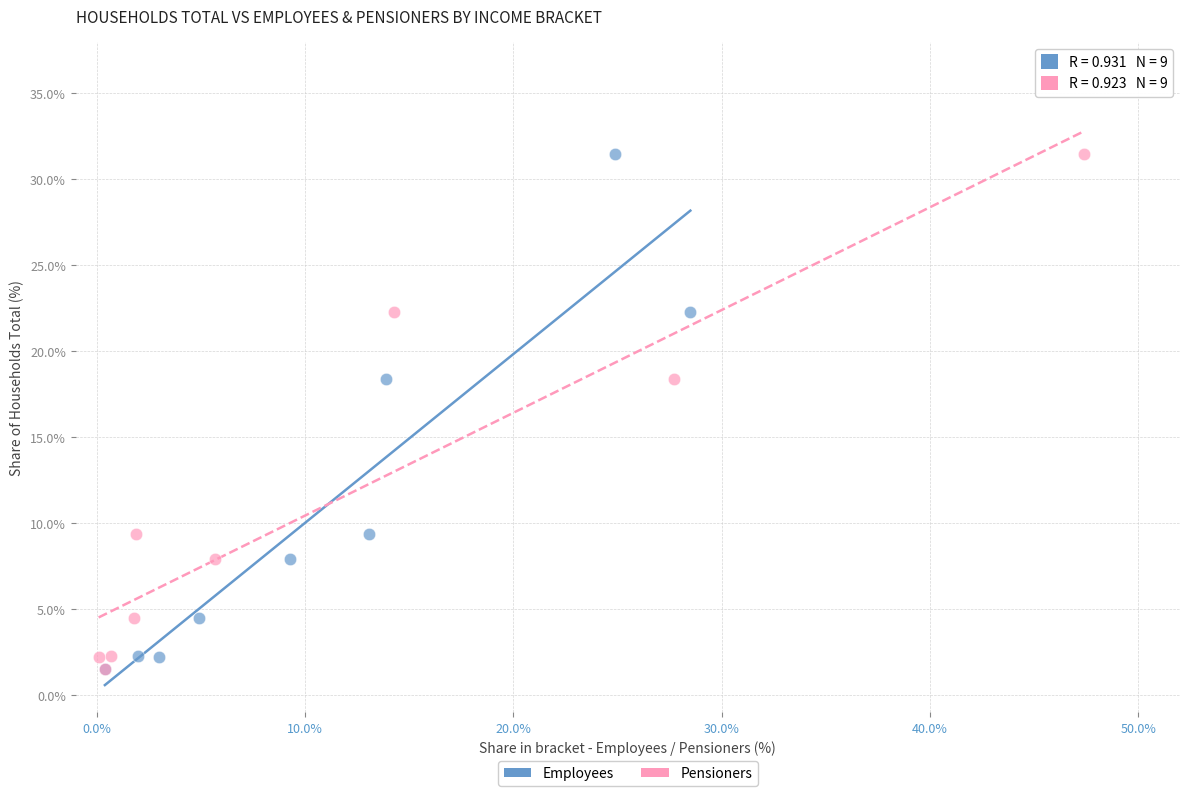

What are all the series names shown in the legend?

Employees, Pensioners